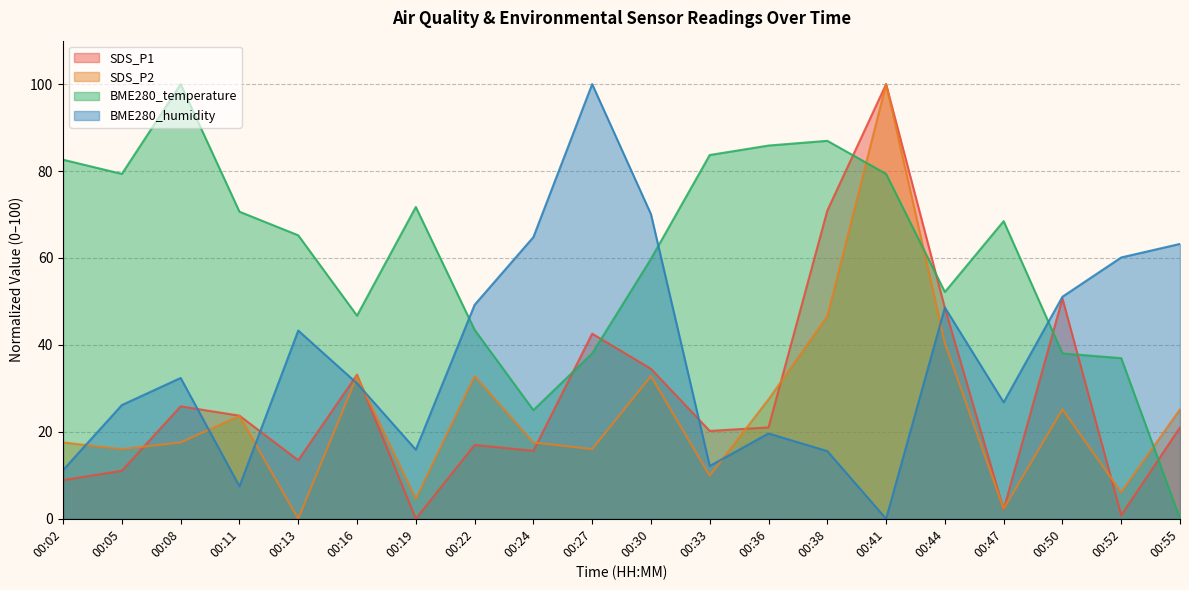

Reading left to right, list all the values displayed in this chart.

SDS_P1: 8.9	11.1	25.9	23.7	13.5	33.2	0.0	17.0	15.6	42.6	34.5	20.2	21.0	70.9	100.0	48.5	2.2	50.7	0.8	21.0
SDS_P2: 17.6	16.0	17.6	23.7	0.0	32.8	4.6	32.8	17.6	16.0	32.8	9.9	27.5	46.6	100.0	40.5	2.3	25.2	6.1	25.2
BME280_temperature: 82.6	79.3	100.0	70.7	65.2	46.7	71.7	43.5	25.0	38.0	59.8	83.7	85.9	87.0	79.3	52.2	68.5	38.0	37.0	0.0
BME280_humidity: 11.2	26.2	32.4	7.5	43.3	31.2	15.9	49.2	64.8	100.0	70.1	12.1	19.6	15.6	0.0	48.6	26.8	51.1	60.1	63.2